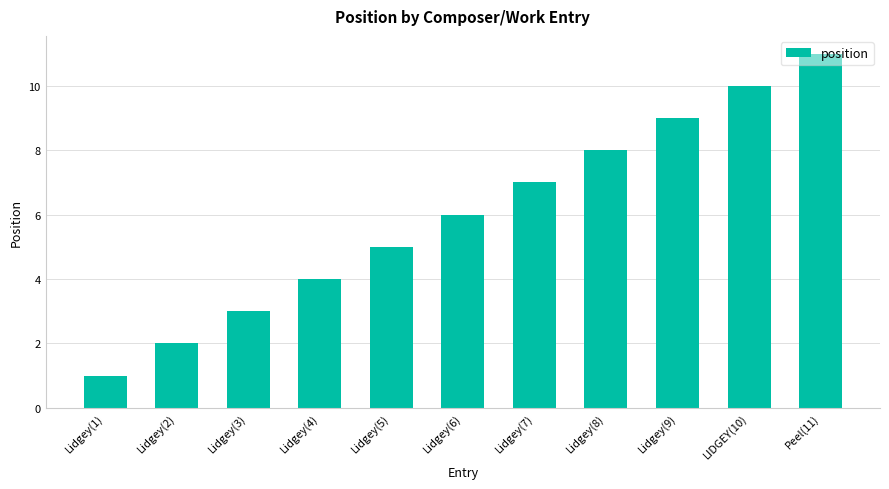

The value at Lidgey(7) is 7. True or false?

True